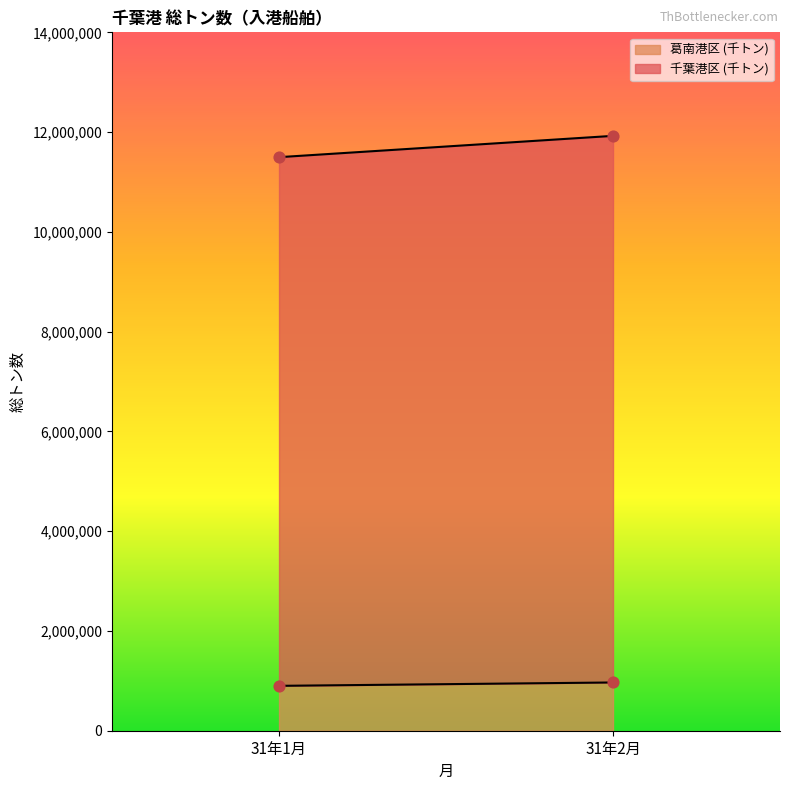

Which series has the largest total across all categories?

千葉港区 (千トン)